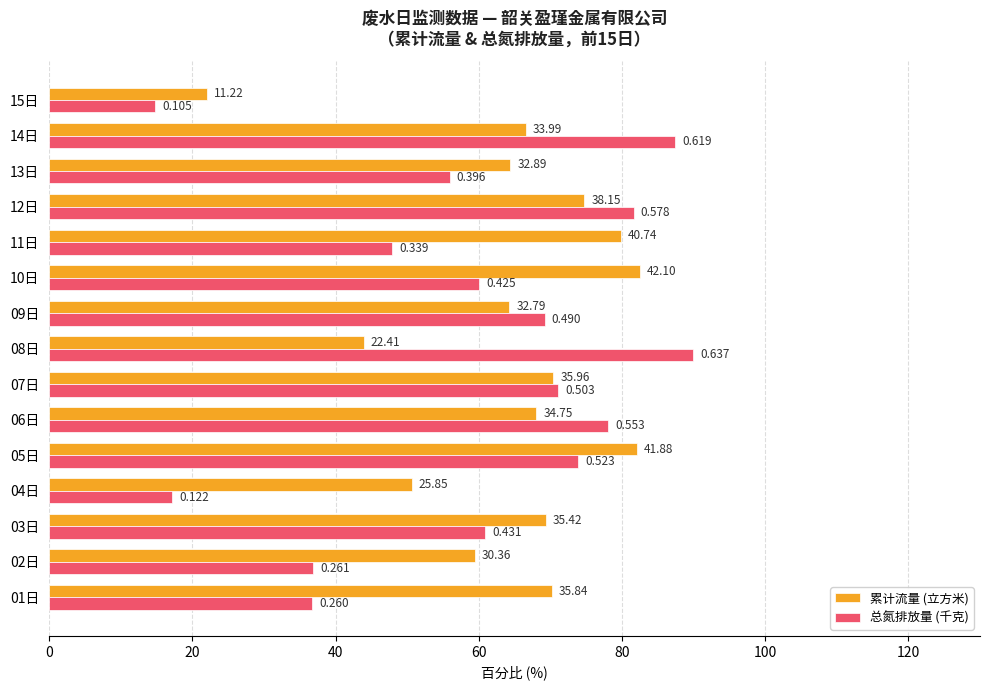

What position from the left is 02日?

2